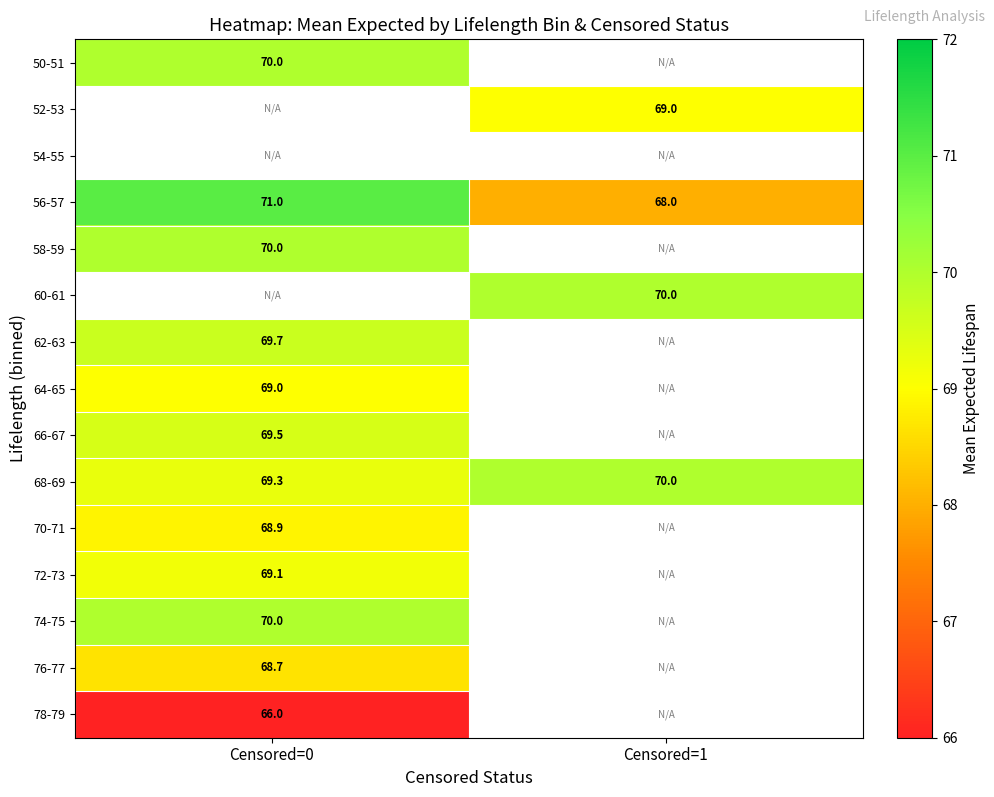

Which label corresponds to the smallest value in the chart?

Censored=0